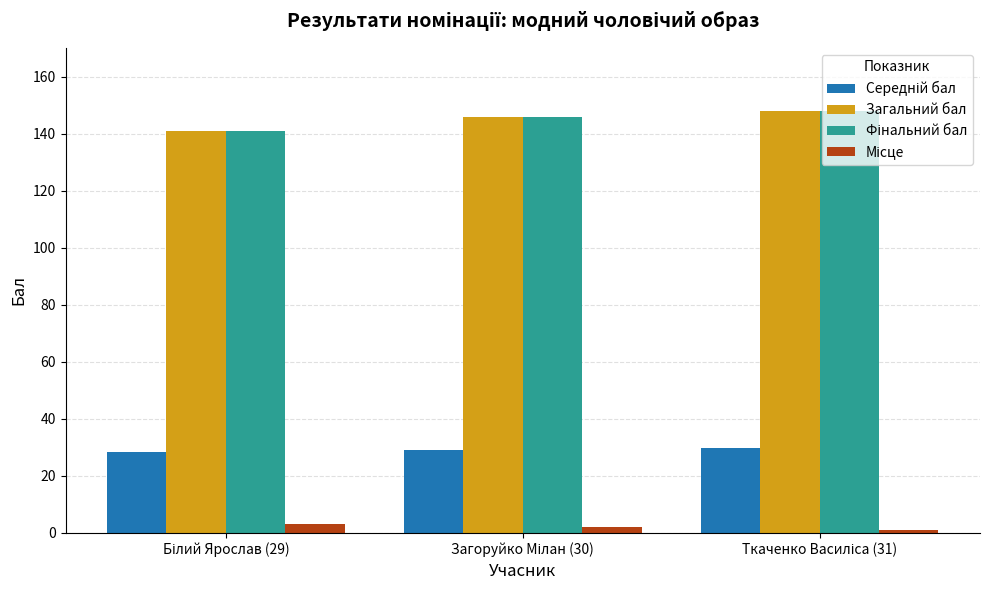

At how many categories does at least one series exceed 118?

3